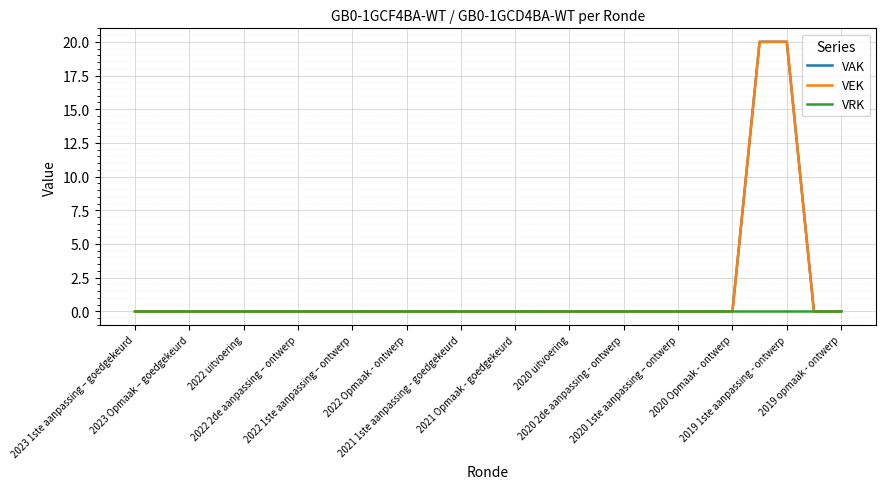

Does the chart have visible grid lines?

Yes